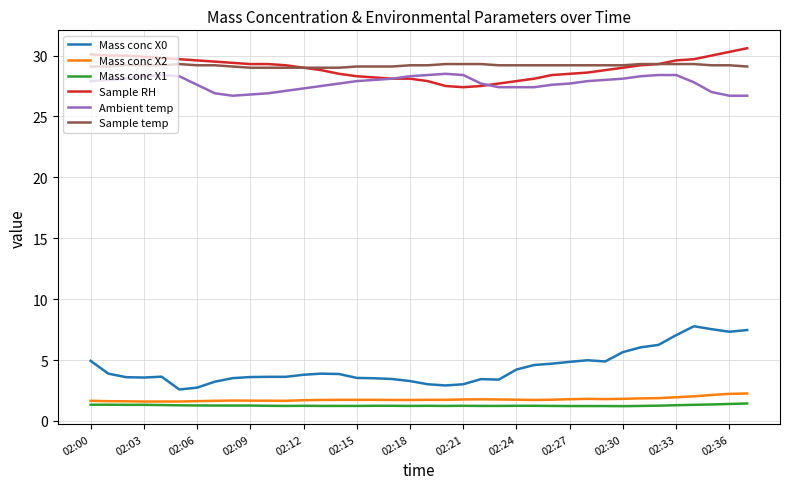

True or false: Mass conc X2 and Ambient temp intersect in this chart.

False